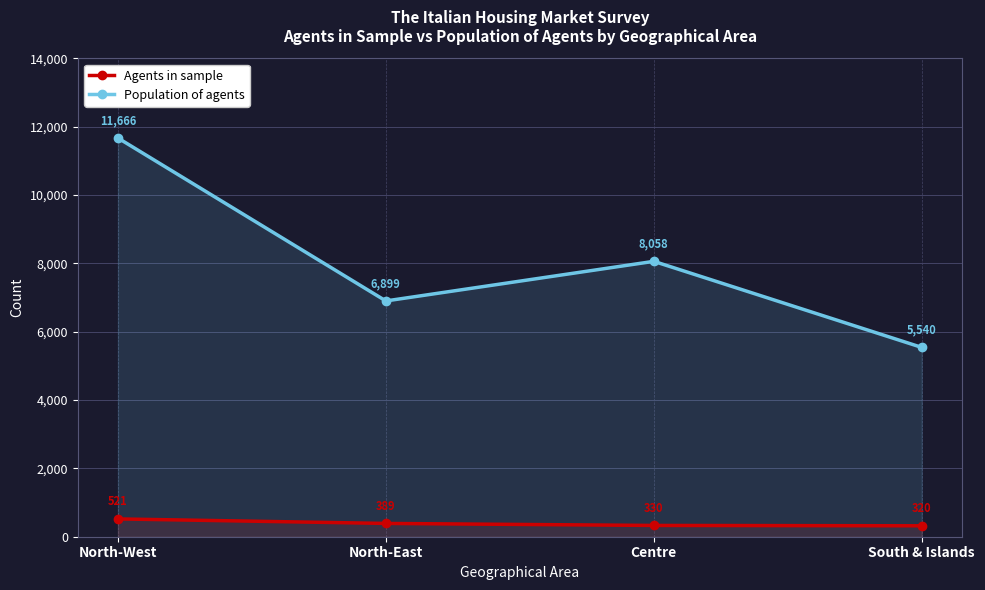

What is the difference between the maximum and minimum values in the Agents in sample series?

201